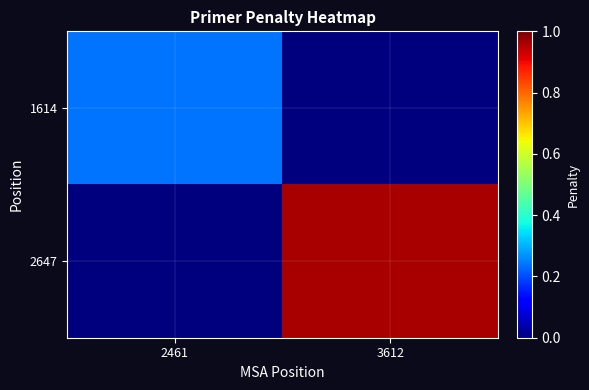

What is the difference between the highest and lowest values at 2461?

0.2